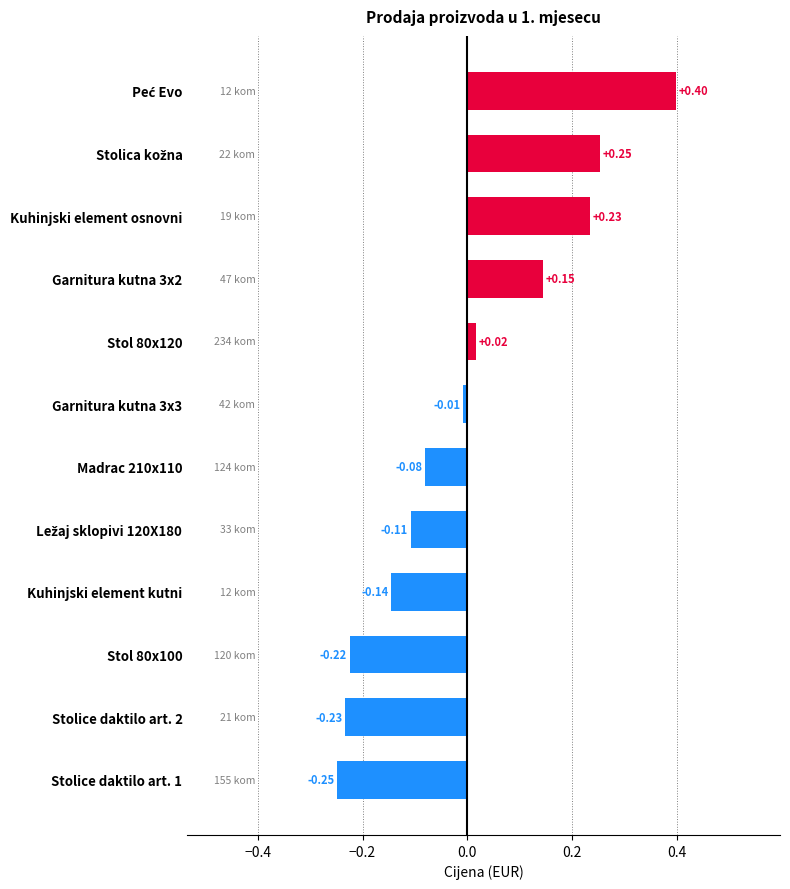

What is the greatest value displayed?

0.4